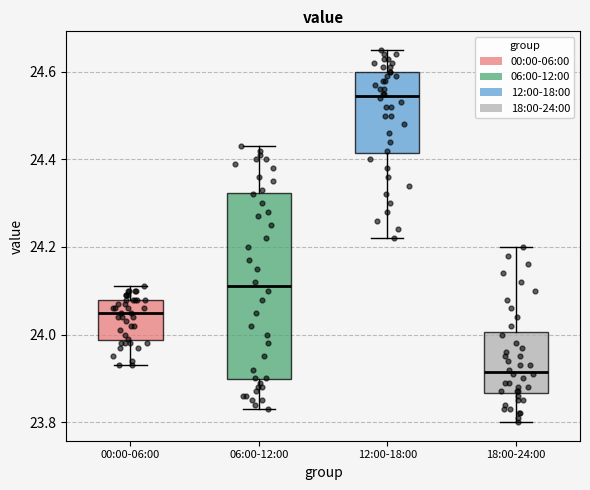

Where does the median line of the box for 00:00-06:00 sit on the y-axis? The values are not printed on the chart, so give them approximately, as read against the axis.

24.06